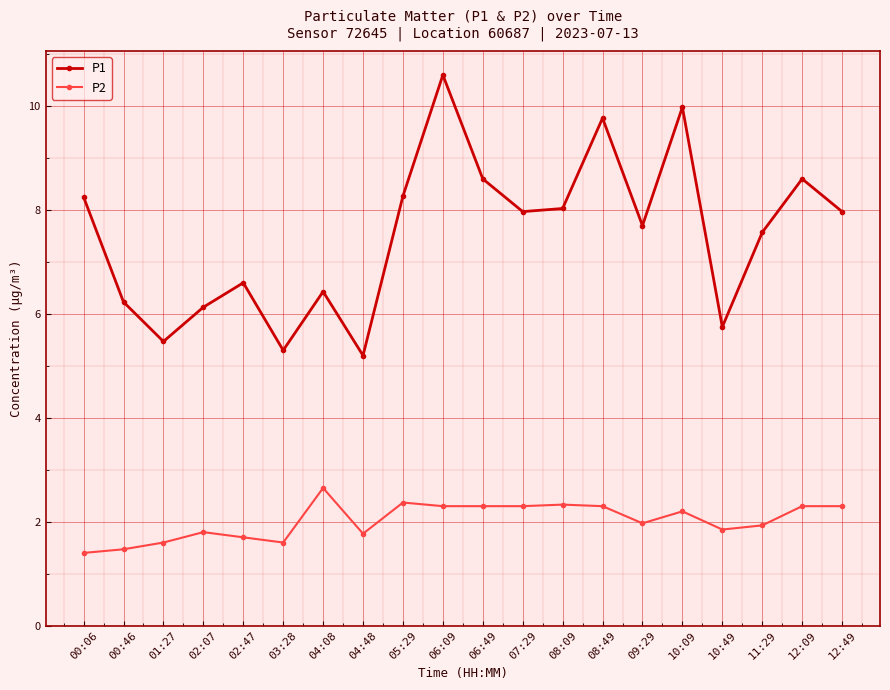

Is it true that P1 equals 8.0 at 08:09?

True